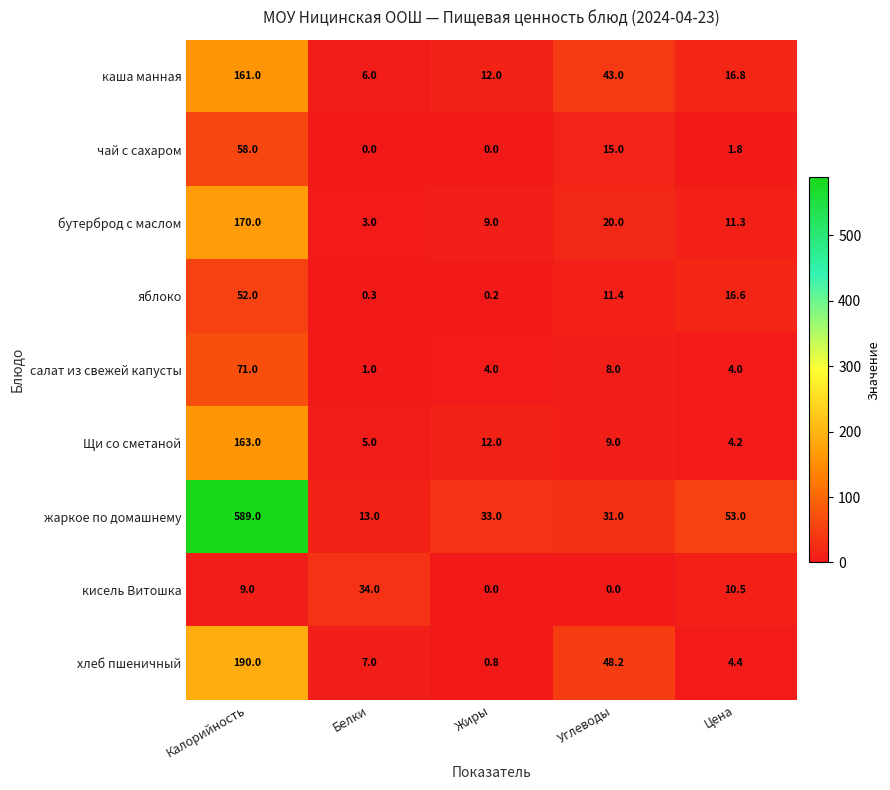

Is it true that каша манная equals 43.0 at Углеводы?

True